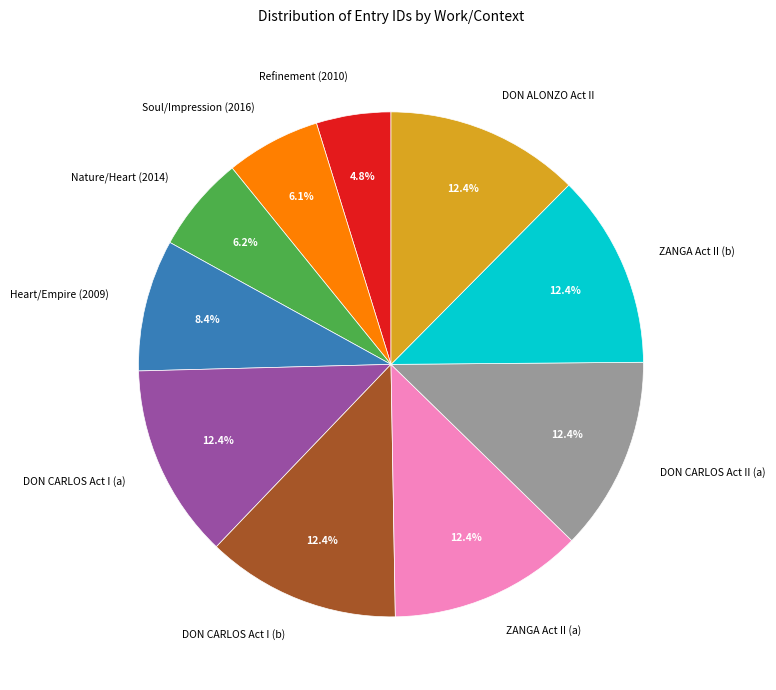

What is the smallest slice in the pie chart?

Refinement (2010)